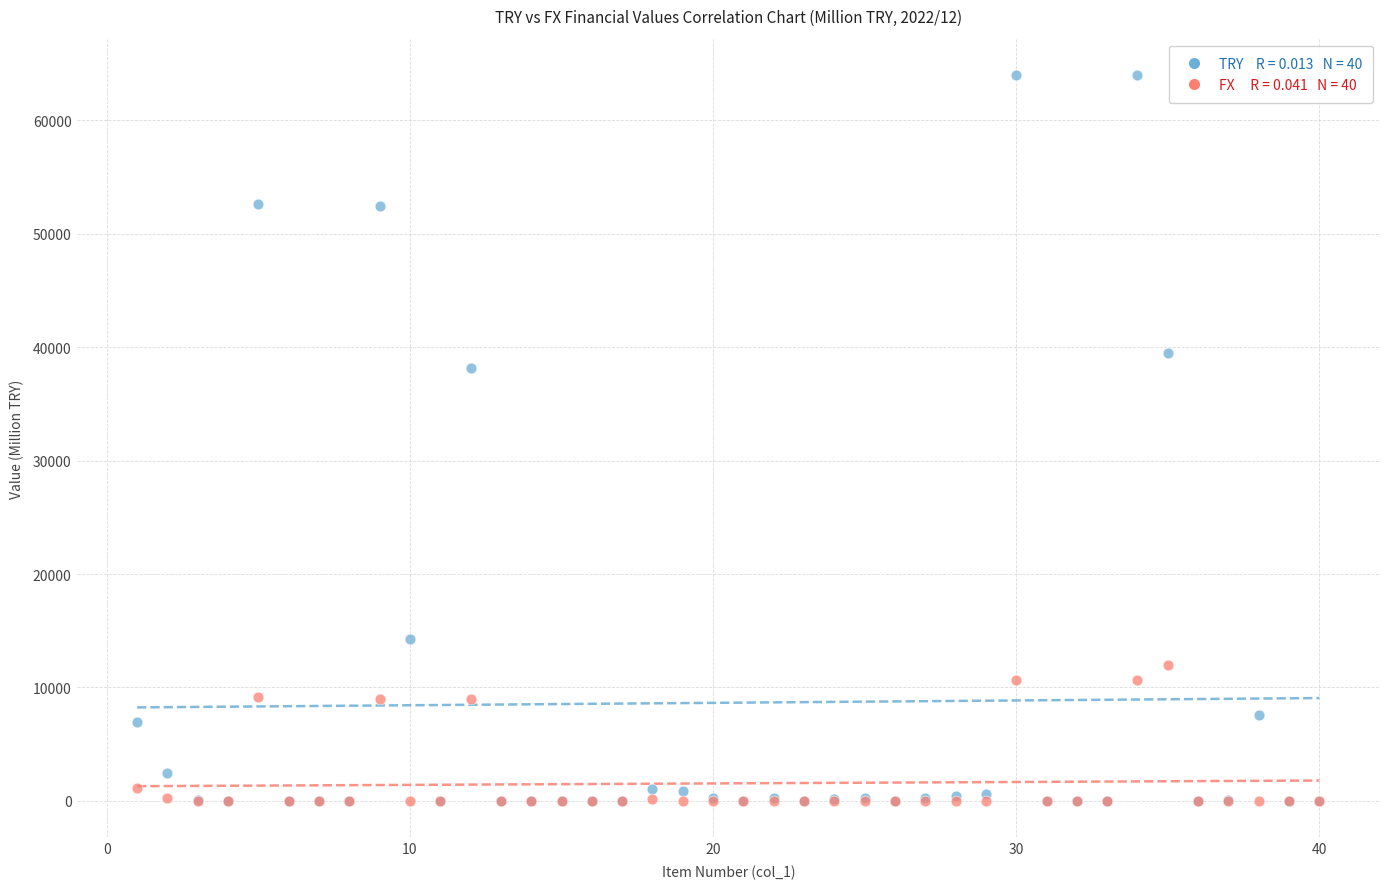

Across all series, what Y value is closest to 31994?

38139